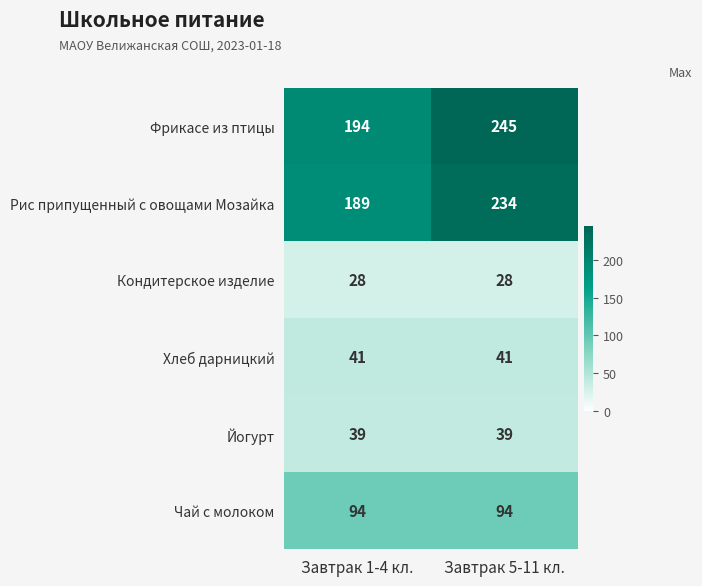

Reading left to right, extract all data points from this chart.

Фрикасе из птицы: 194	245
Рис припущенный с овощами Мозайка: 189	234
Кондитерское изделие: 28	28
Хлеб дарницкий: 41	41
Йогурт: 39	39
Чай с молоком: 94	94